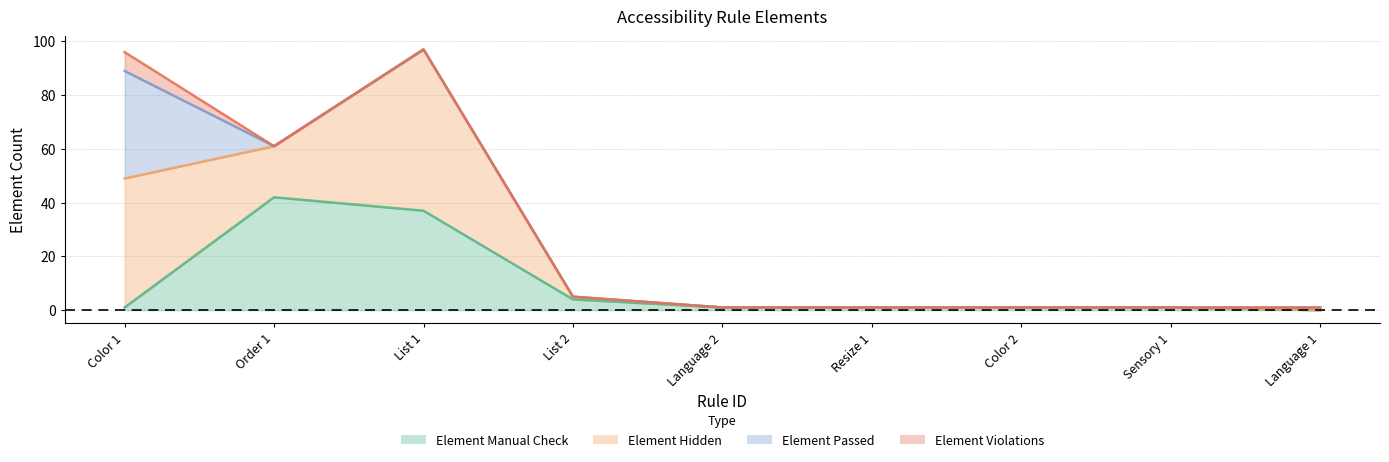

True or false: Element Hidden has more than 1 interior local peaks.

False